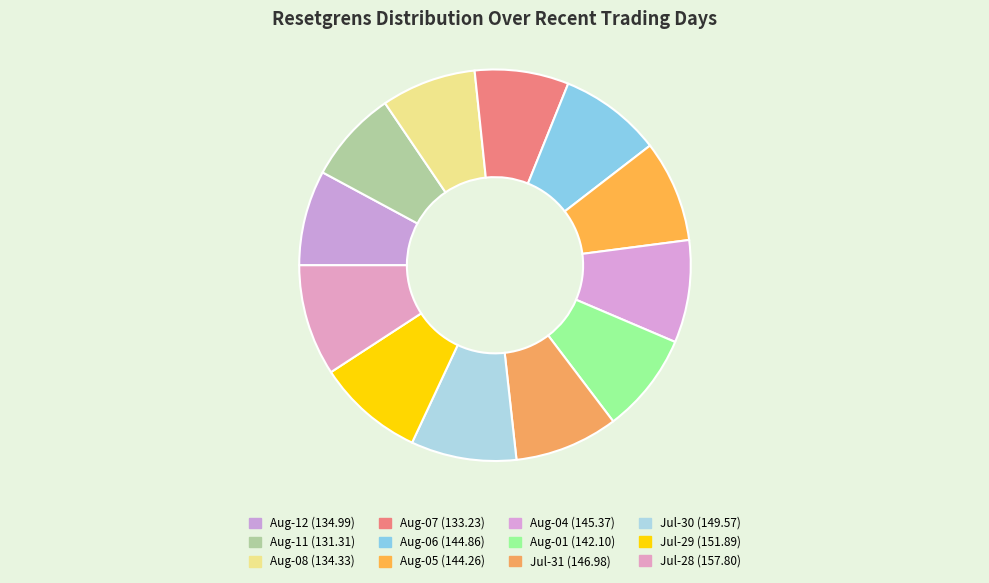

Rank the categories by value from highest to lowest.

2025-07-28, 2025-07-29, 2025-07-30, 2025-07-31, 2025-08-04, 2025-08-06, 2025-08-05, 2025-08-01, 2025-08-12, 2025-08-08, 2025-08-07, 2025-08-11